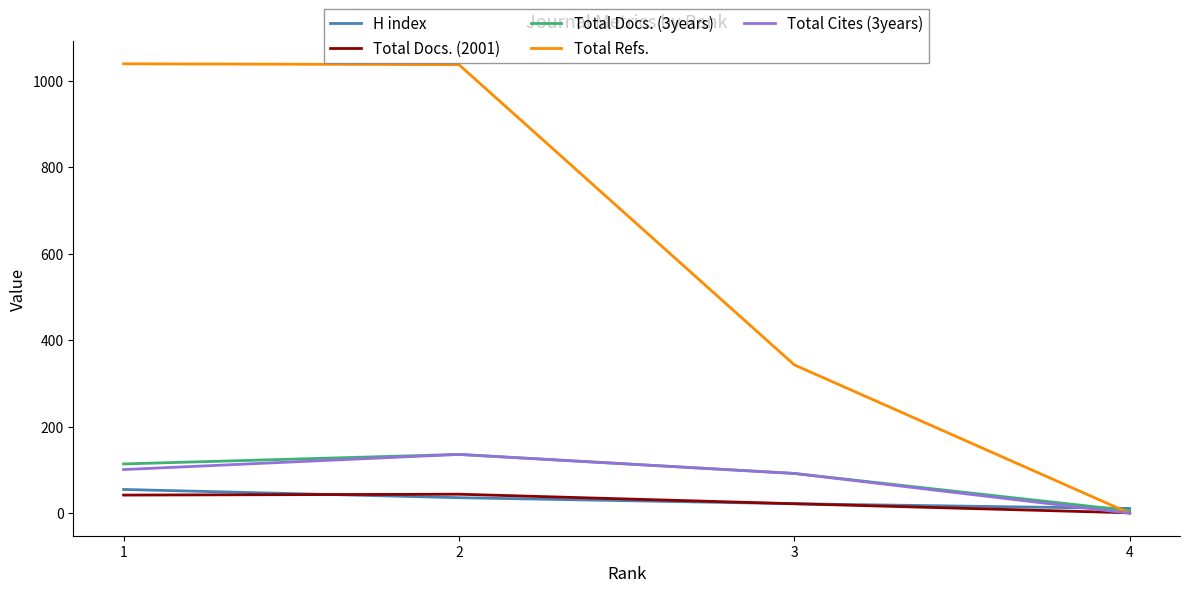

What is the difference between the highest and lowest values at 2?

1001